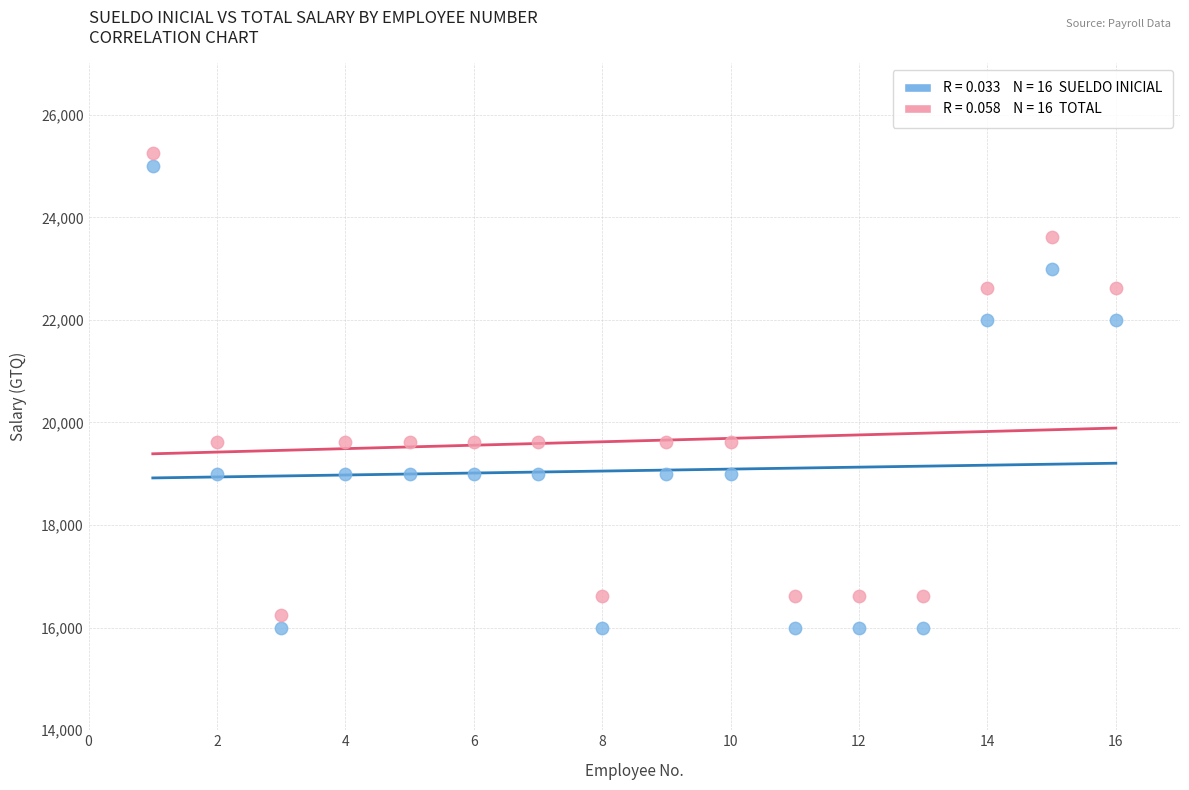

Across all data points, what is the range of Y values (max minus min)?

9250